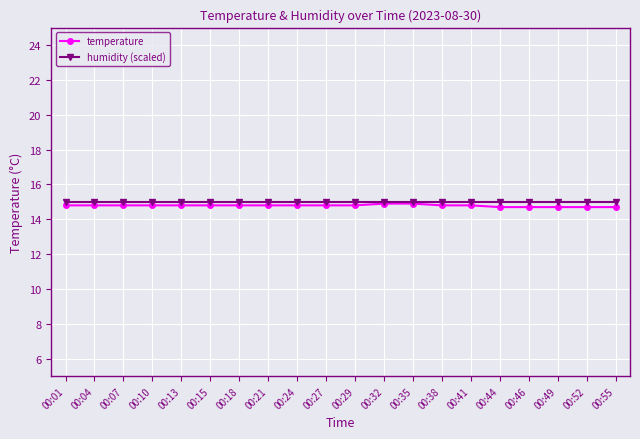

What is the value of the humidity (scaled) point at the 19th from the left?

15.0